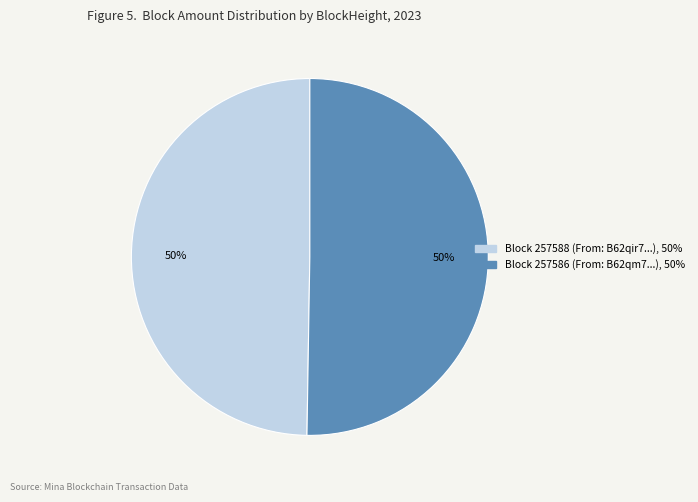

To the nearest percent, what is the average slice percentage?

50%